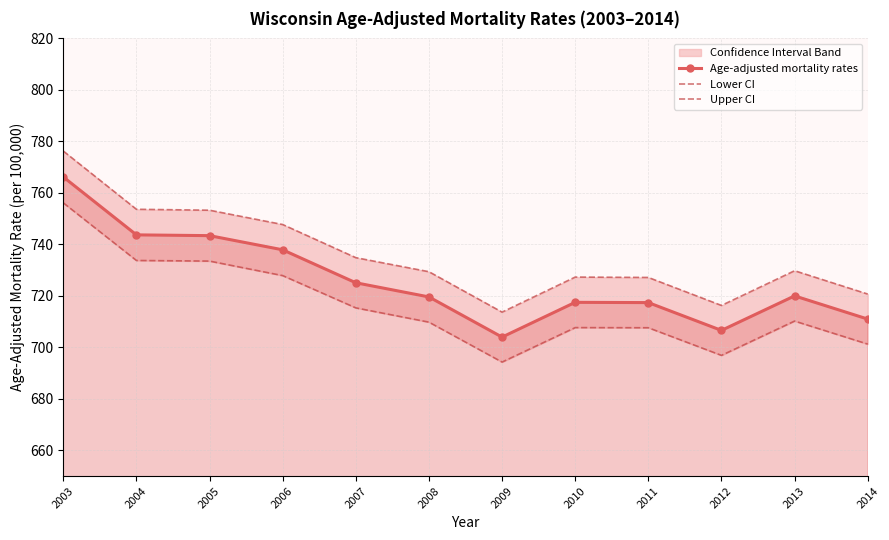

Reading right to left, list all the values displayed in this chart.

Age-adjusted mortality rates: 2014=711.0	2013=720.0	2012=706.6	2011=717.4	2010=717.5	2009=704.0	2008=719.6	2007=725.1	2006=737.9	2005=743.4	2004=743.7	2003=766.2
Lower CI: 2014=701.3	2013=710.2	2012=696.9	2011=707.6	2010=707.7	2009=694.3	2008=709.8	2007=715.3	2006=727.9	2005=733.5	2004=733.8	2003=756.1
Upper CI: 2014=720.7	2013=729.8	2012=716.3	2011=727.2	2010=727.3	2009=713.7	2008=729.4	2007=734.9	2006=747.7	2005=753.3	2004=753.6	2003=776.3